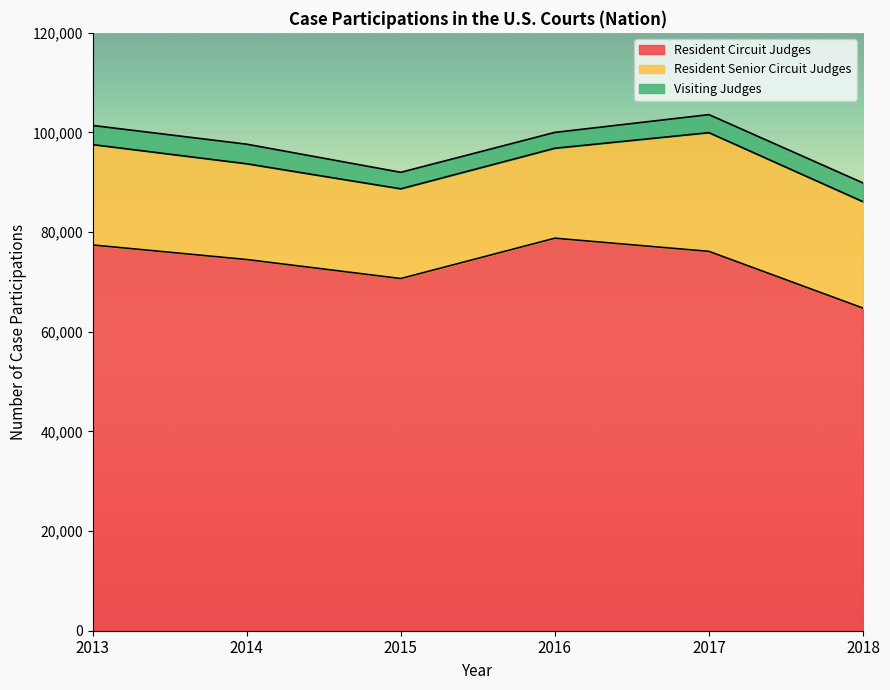

Which category has the lowest value across all series?

2016